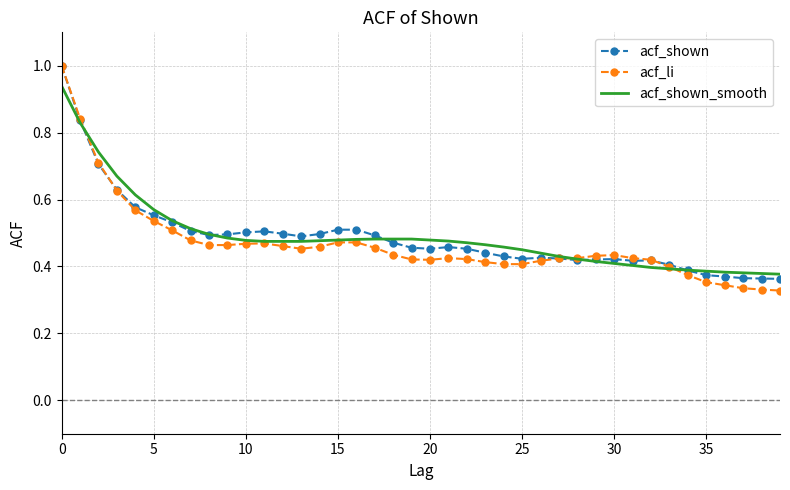

What is the highest value of the acf_shown series?

1.0